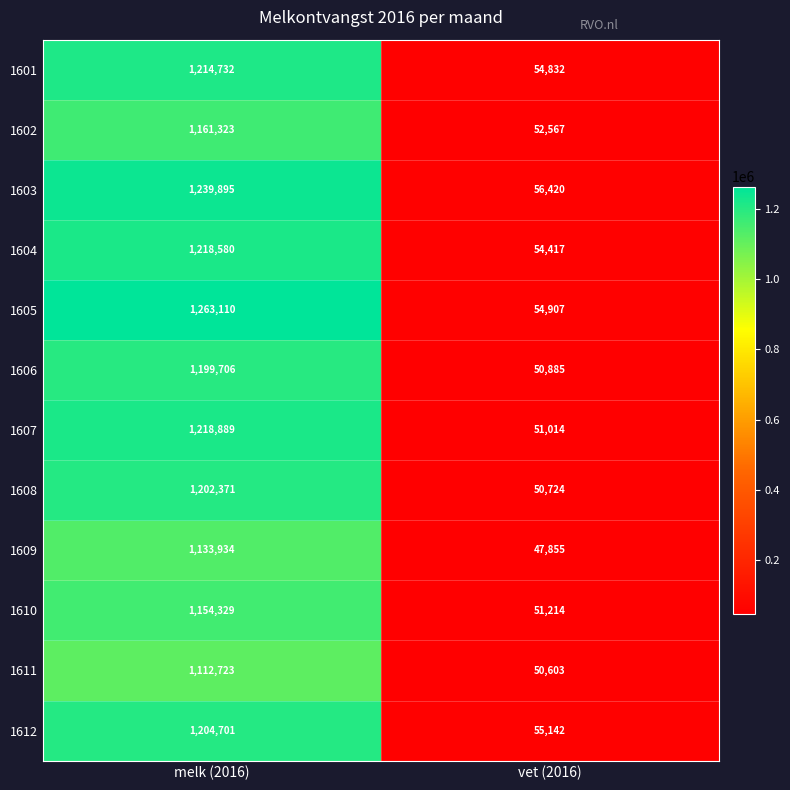

Rank the series at melk (2016) from lowest to highest value.

1611, 1609, 1610, 1602, 1606, 1608, 1612, 1601, 1604, 1607, 1603, 1605